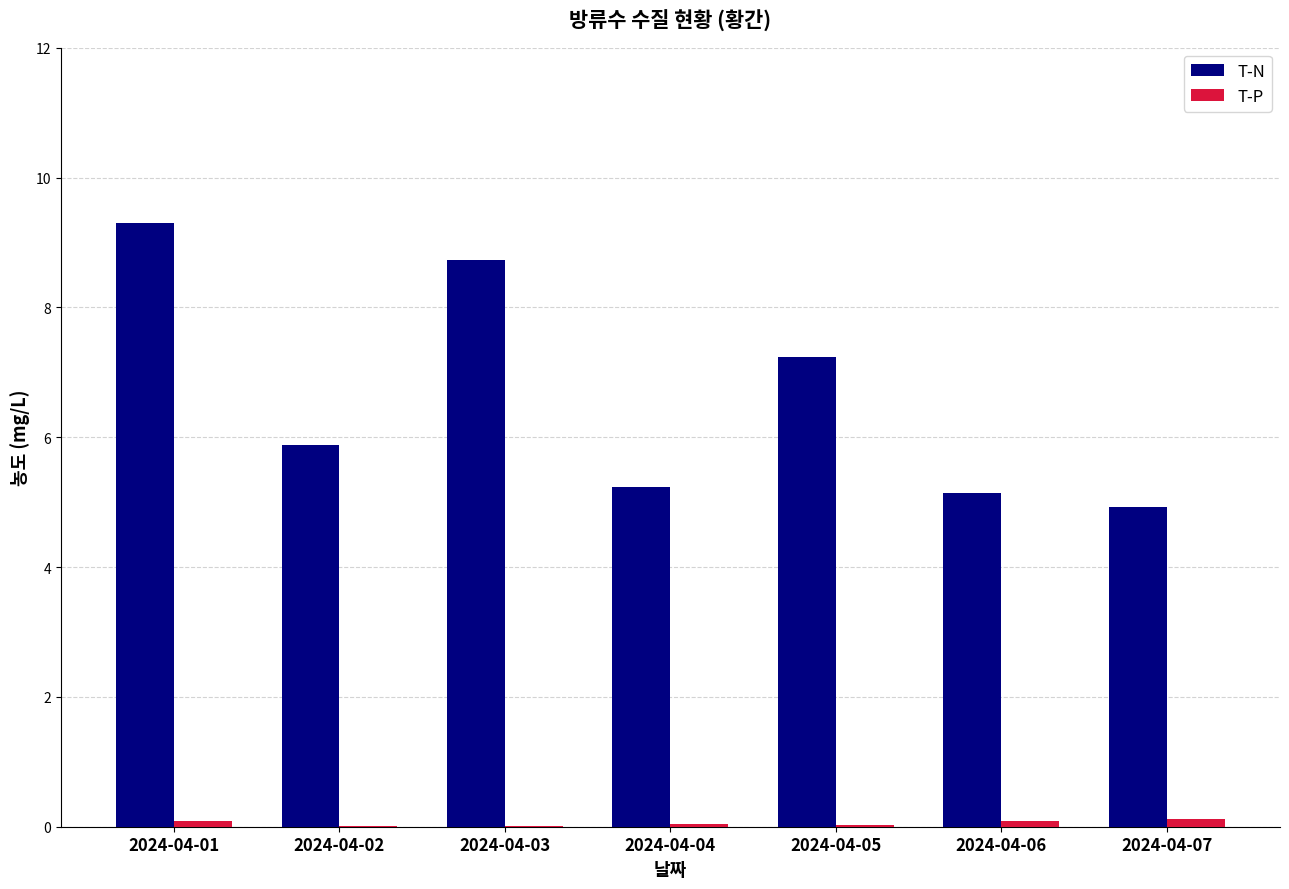

Count the number of categories in the chart.

7